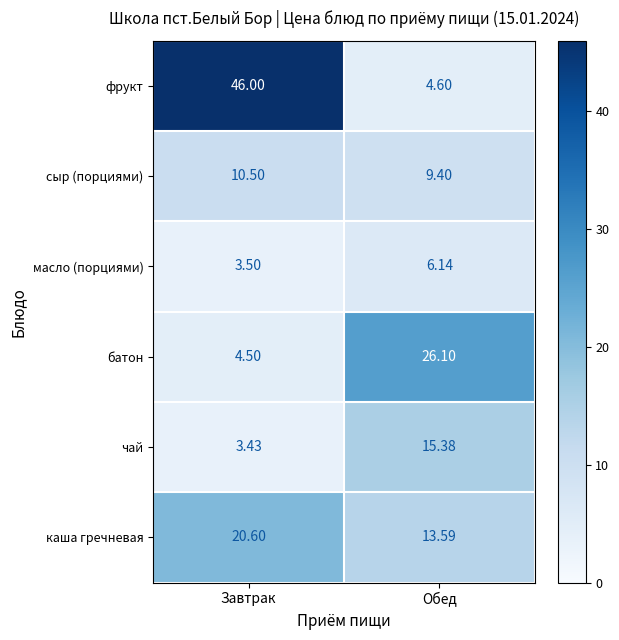

At which label is чай closest to 9?

Завтрак